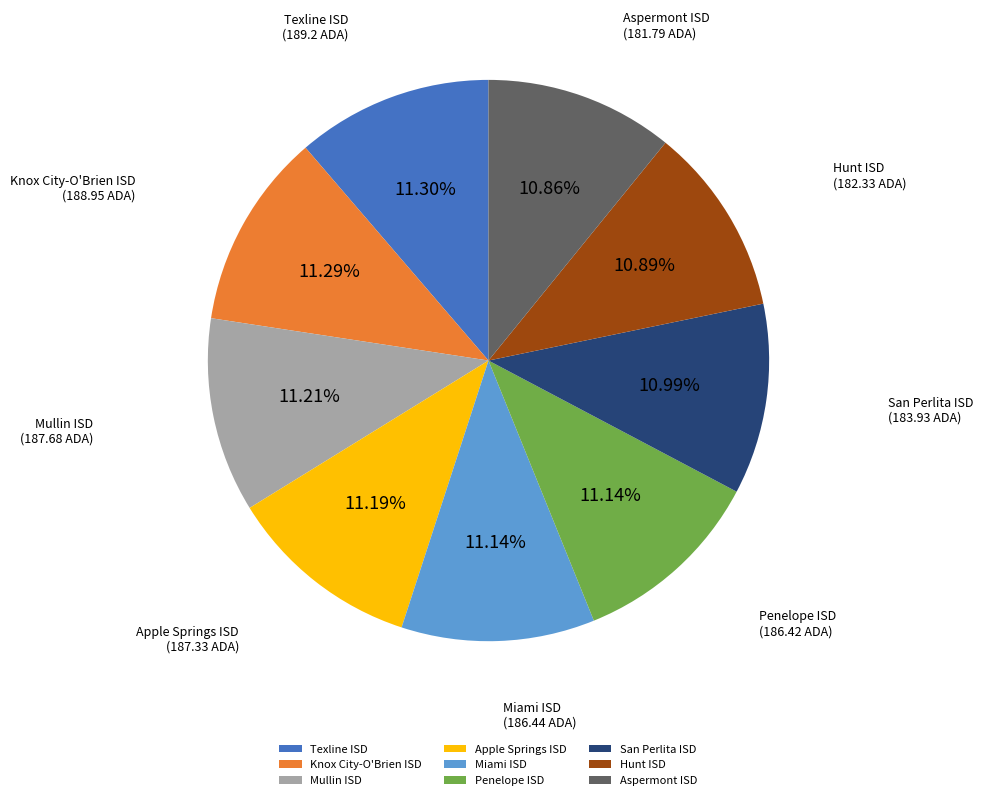

Is the sum of Hunt ISD and Texline ISD greater than half?

No